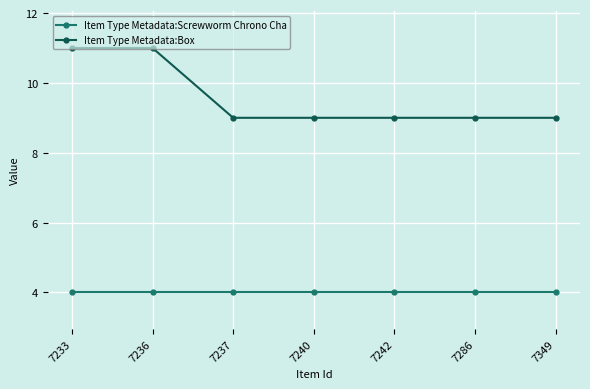

Count the number of categories in the chart.

7